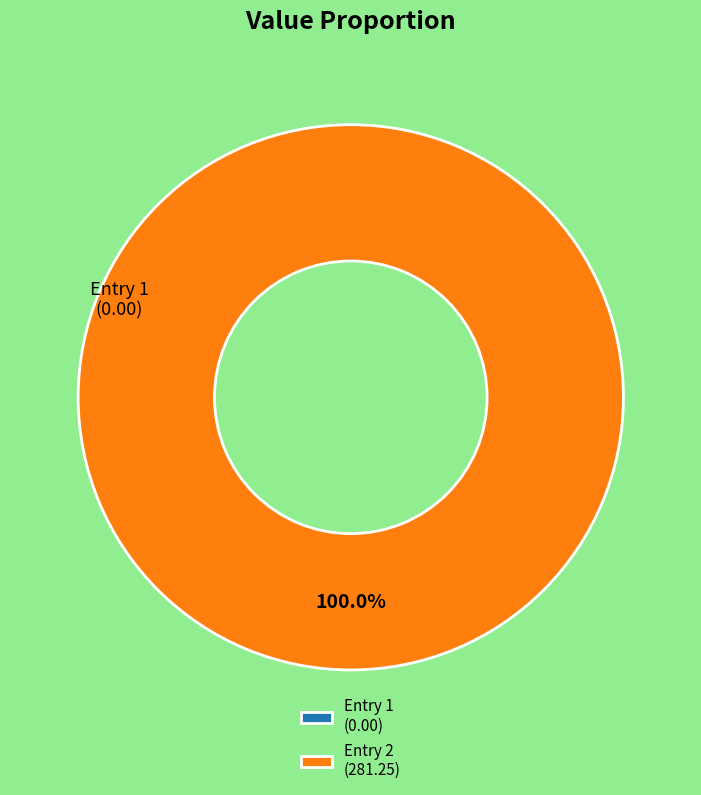

What percentage do 2023-03-28T07:19:35.045Z and 2023-03-28T00:59:31.327Z together represent?

100.0%